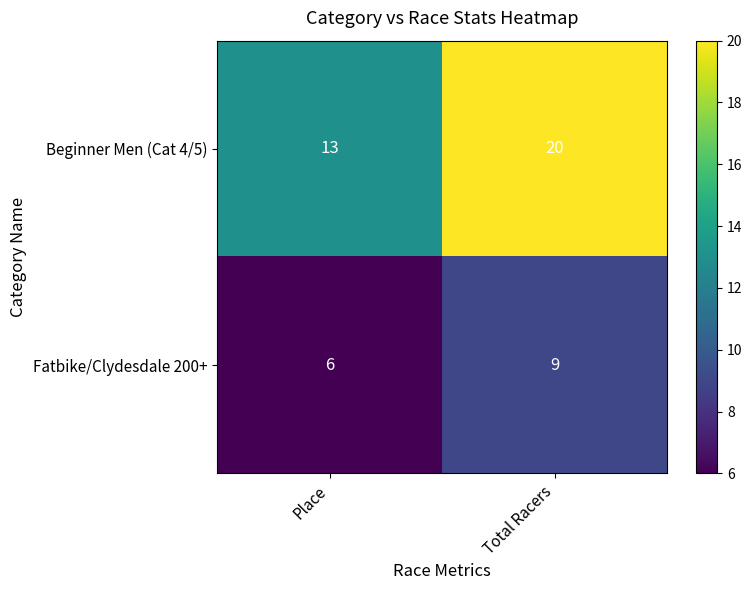

The value of Beginner Men (Cat 4/5) at Total Racers is 4. True or false?

False